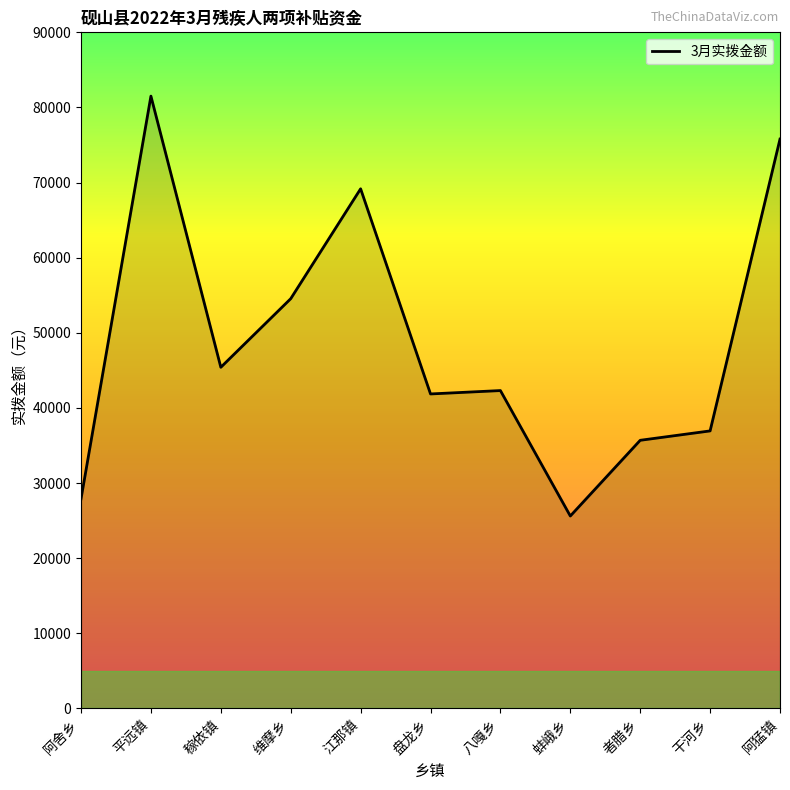

How many lines are shown in the chart?

1